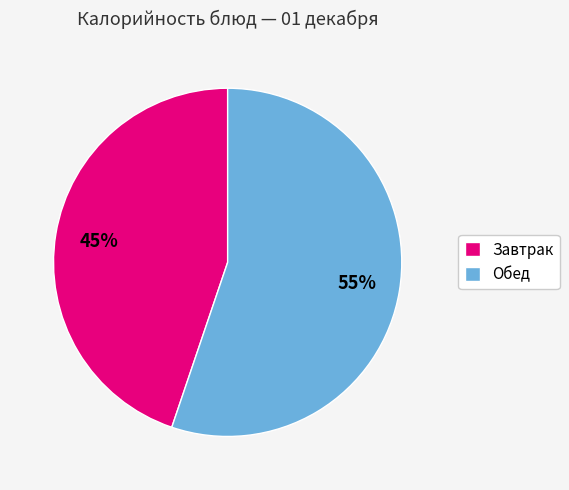

Is it true that Обед is 55% of the pie?

True